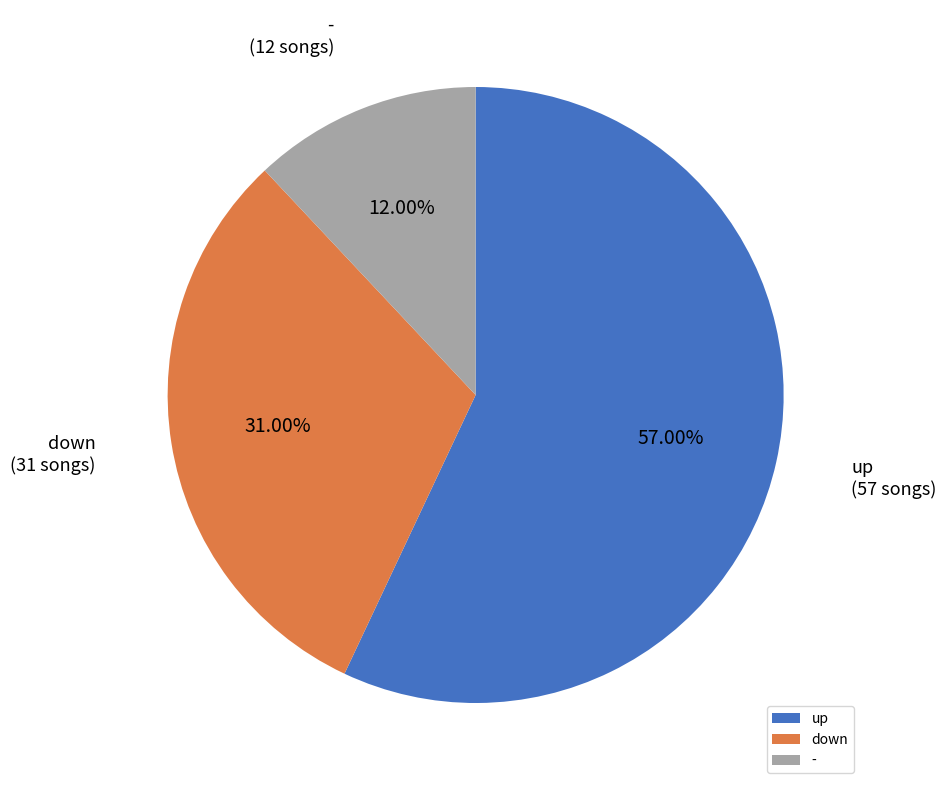

What percentage do down and - together represent?

43.0%